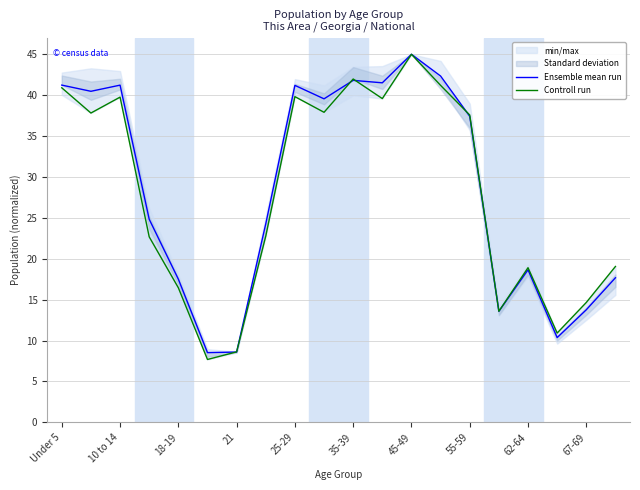

What is the highest value of the Ensemble mean run series?

45.0